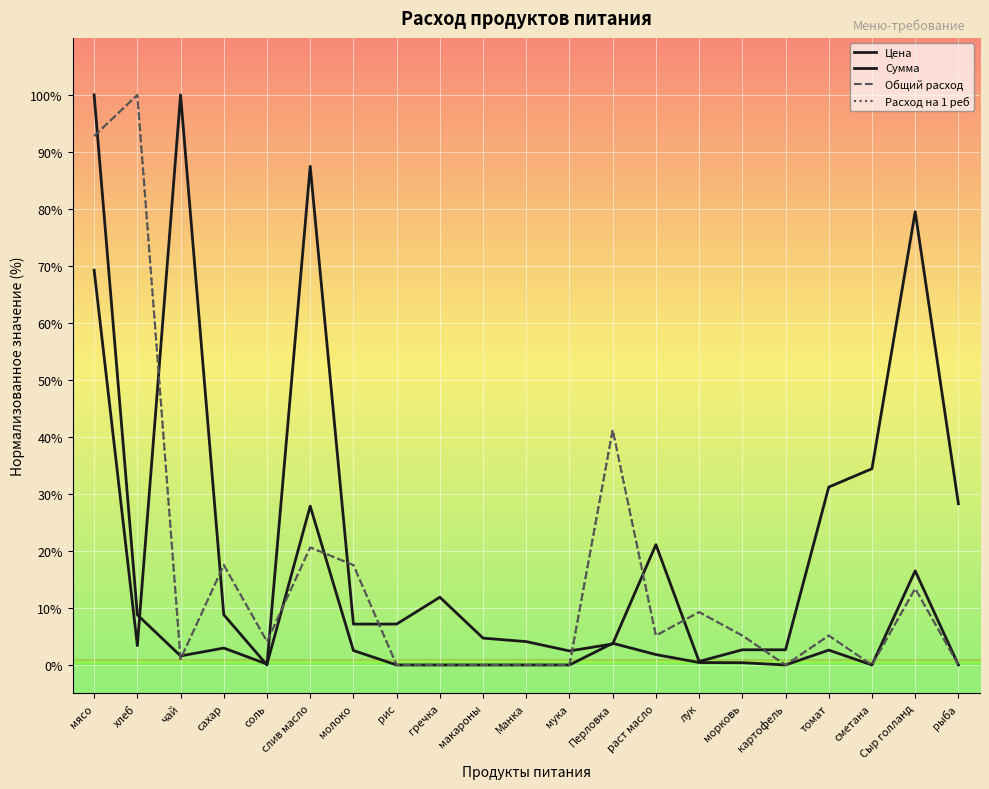

How many values in the Общий расход series exceed 5?

11